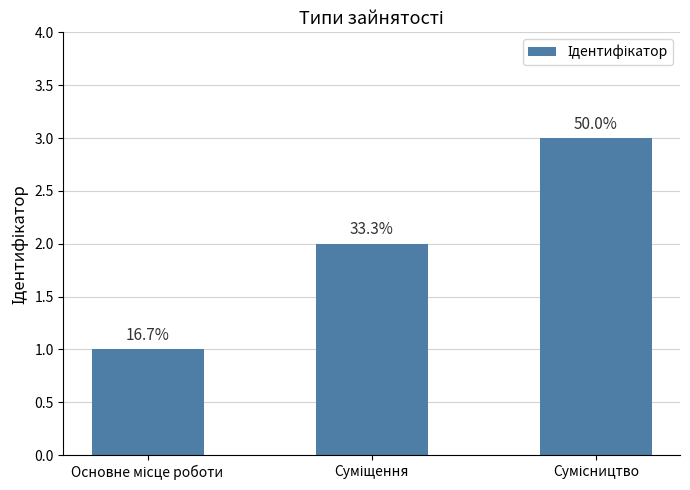

What is the label of the 3rd bar from the left?

Сумісництво